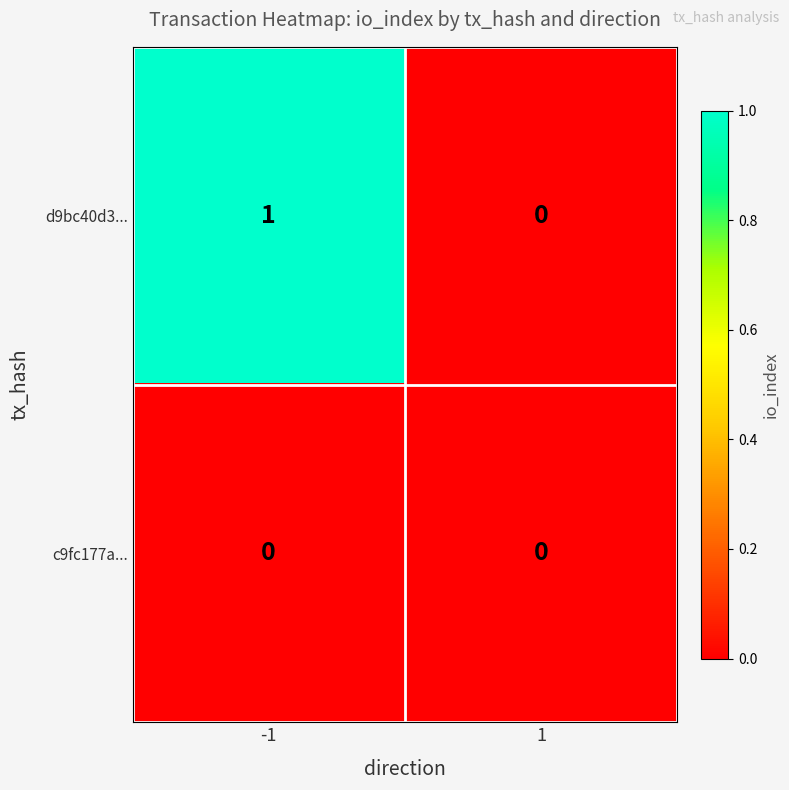

Which series has the largest total across all categories?

d9bc40d3...